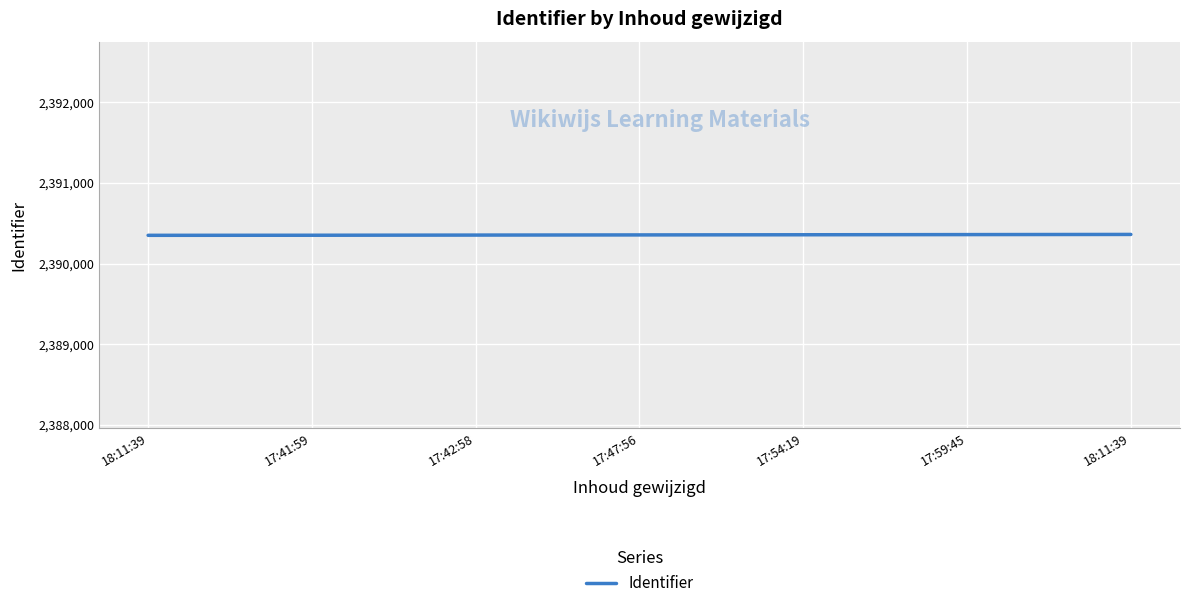

What is the sum of the values at 17:47:56 and 17:54:19?

4780712